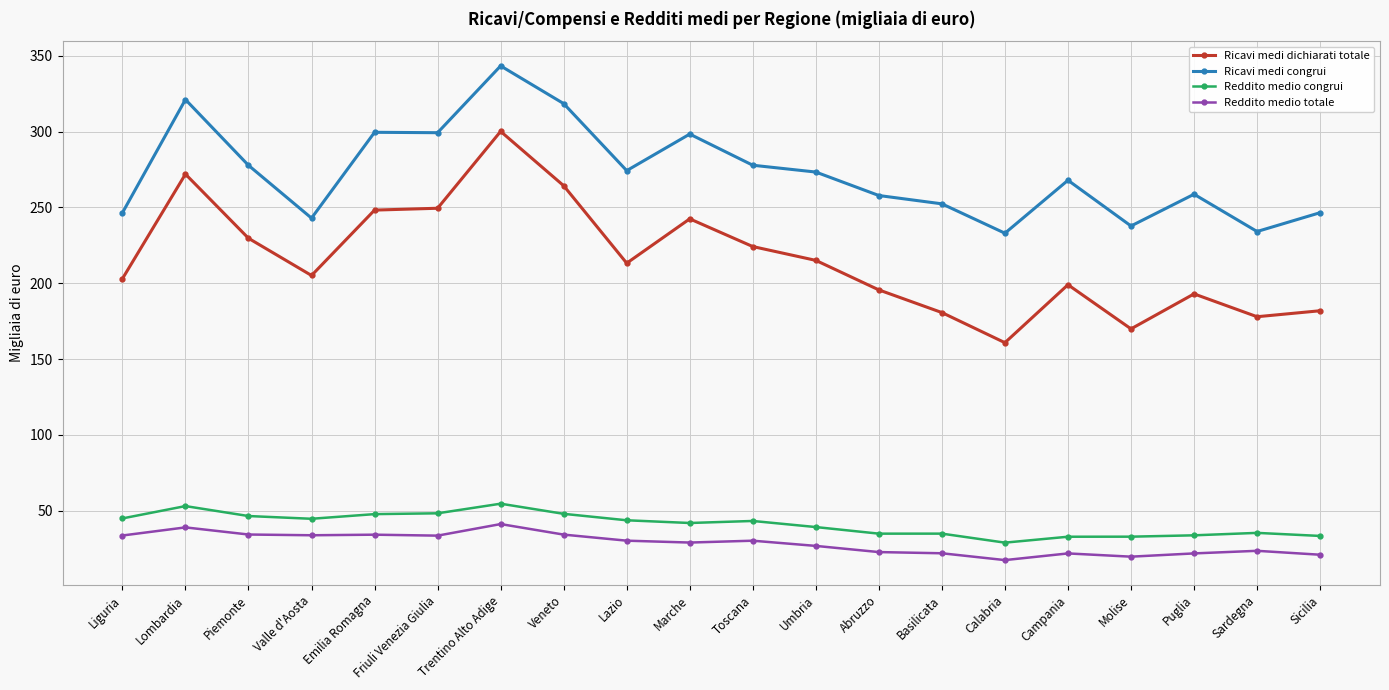

True or false: Reddito medio congrui has more than 2 interior local peaks.

True